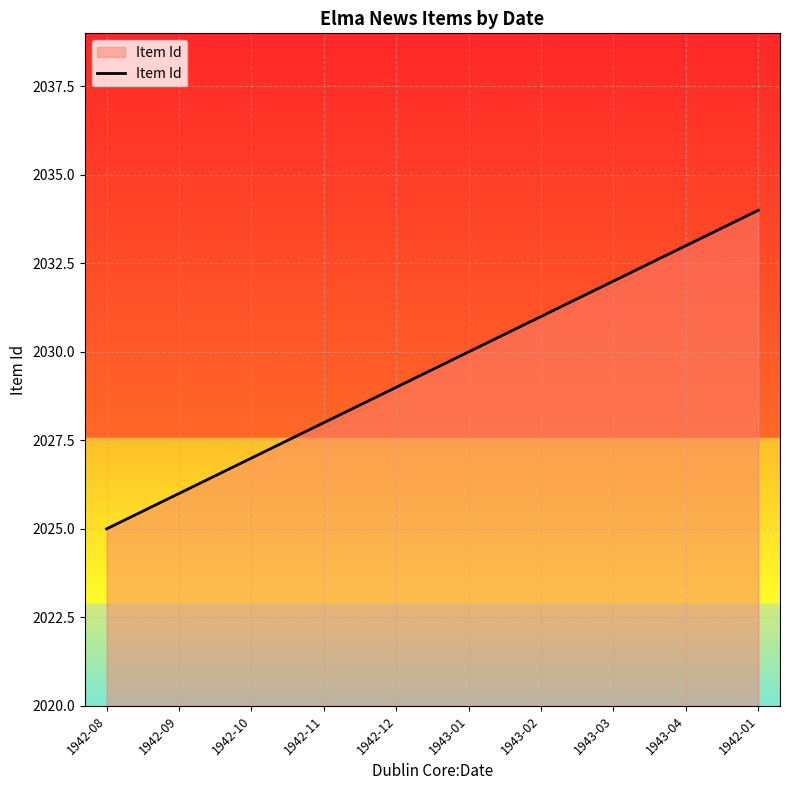

Which label corresponds to the smallest value in the chart?

1942-08